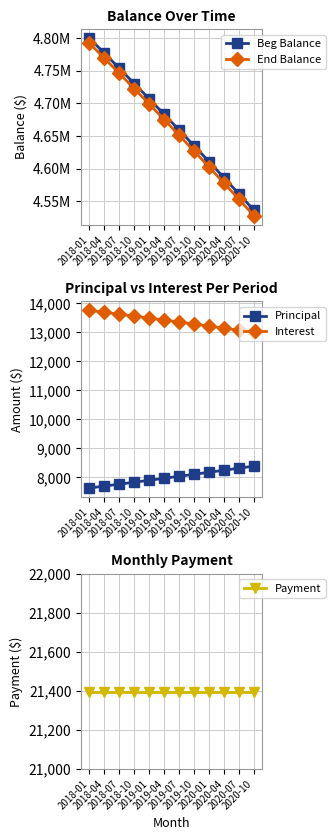

The value of Interest at 2019-10 is 6657.2. True or false?

False